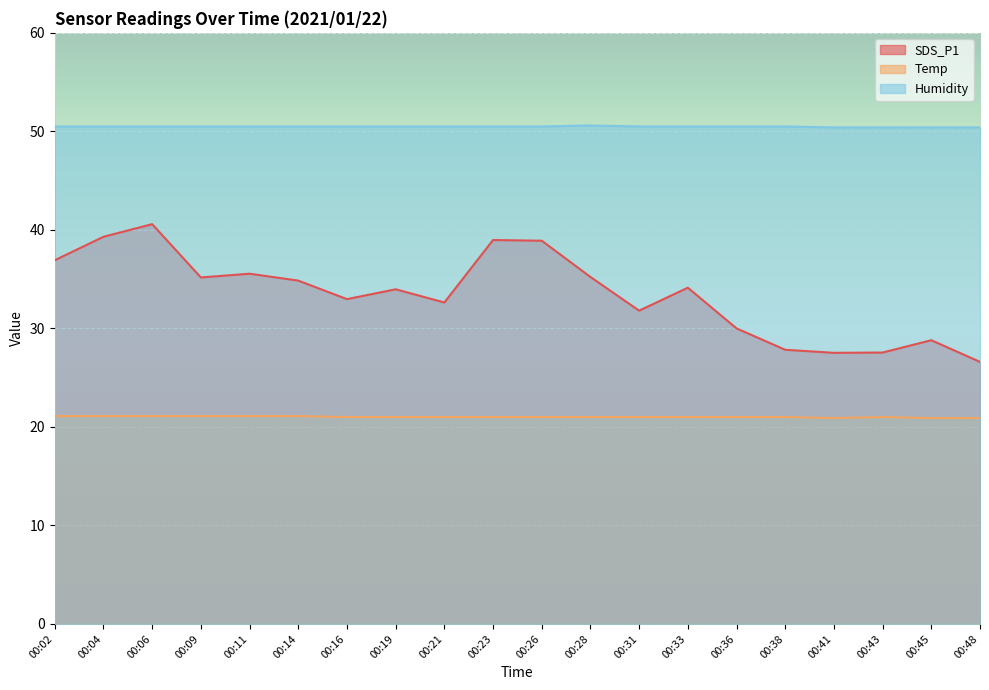

True or false: Temp and SDS_P1 cross at least once.

False